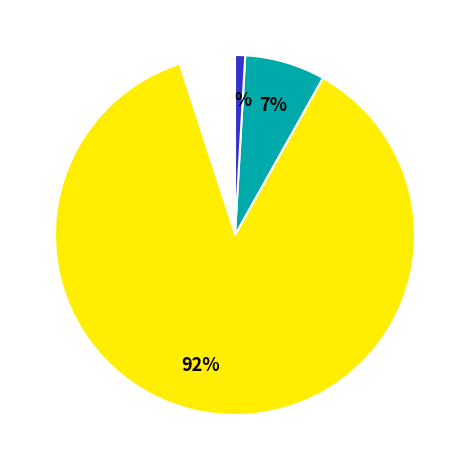

Does Comune vincolati account for over 50% of the chart?

Yes